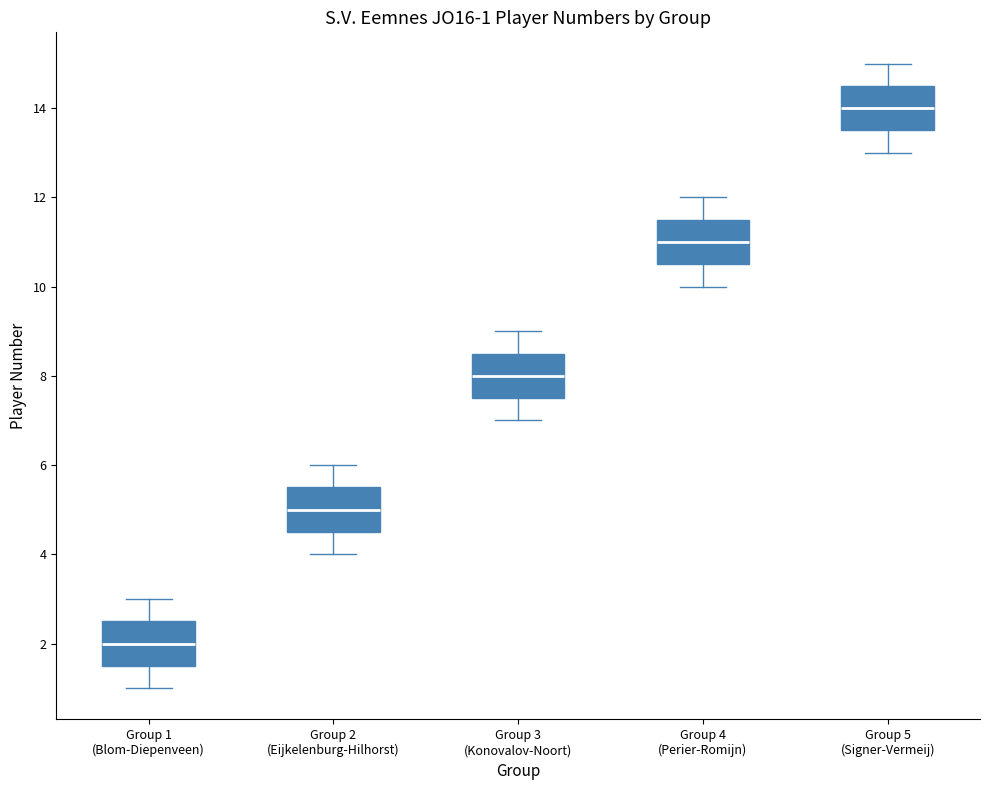

Which box has the highest median line?

Group 5 (Signer-Vermeij)